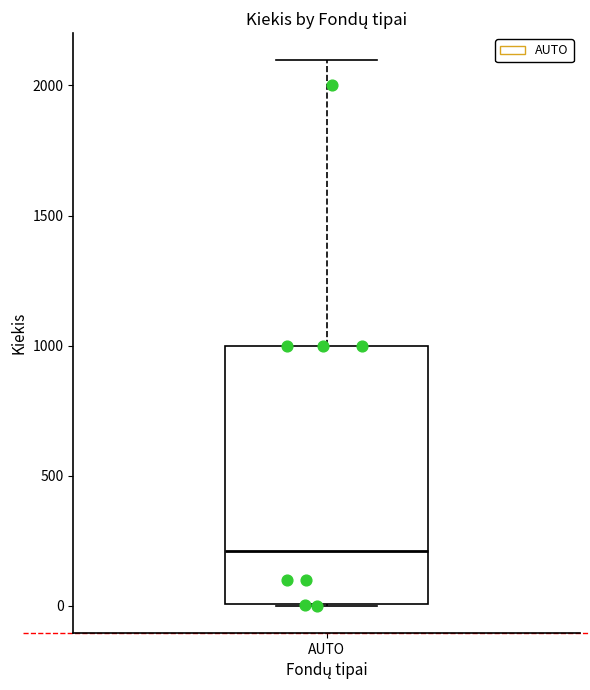

Read this box plot against the y-axis: the position of the median line, the range covered by the box, and the ends of both whiskers. The values are not printed on the chart, so give them approximately, as read against the axis.

median 200, box 0 to 1000, whiskers 0 to 2100